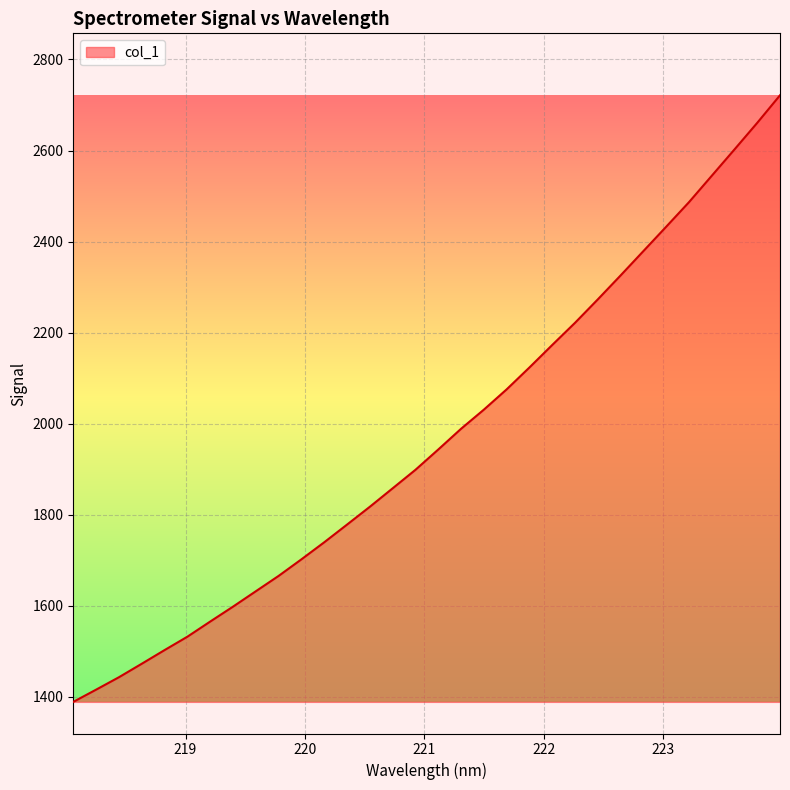

What is the difference between the maximum and minimum values?

1332.1